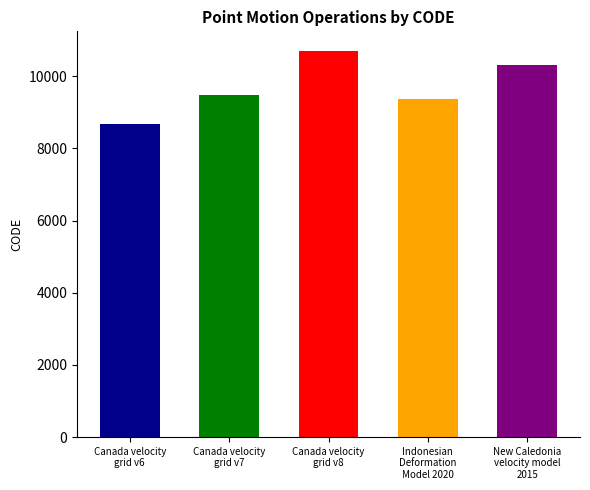

What is the value of the 5th bar from the left?

10323